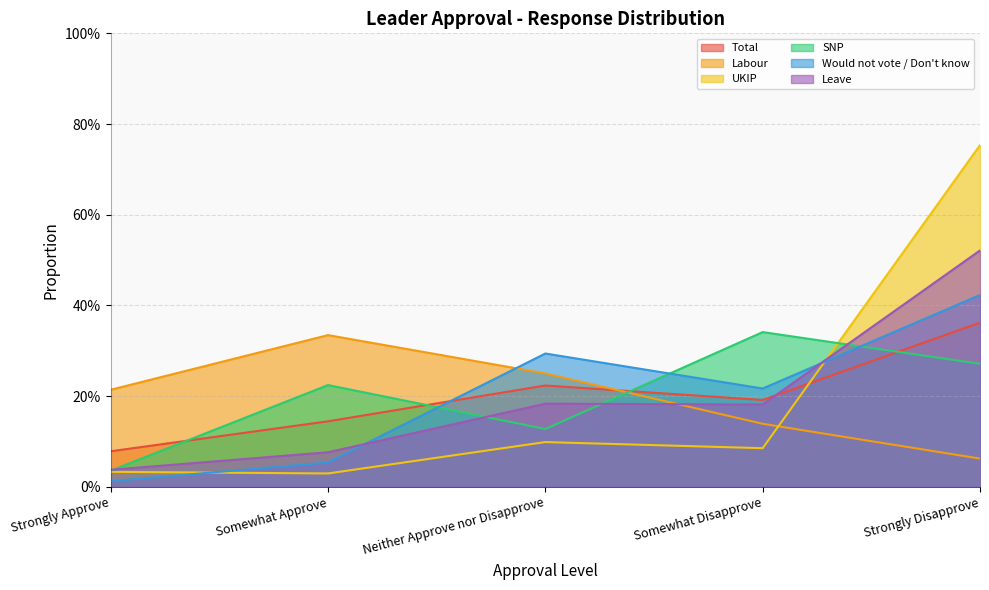

True or false: UKIP has more than 2 points higher than both neighbors.

False